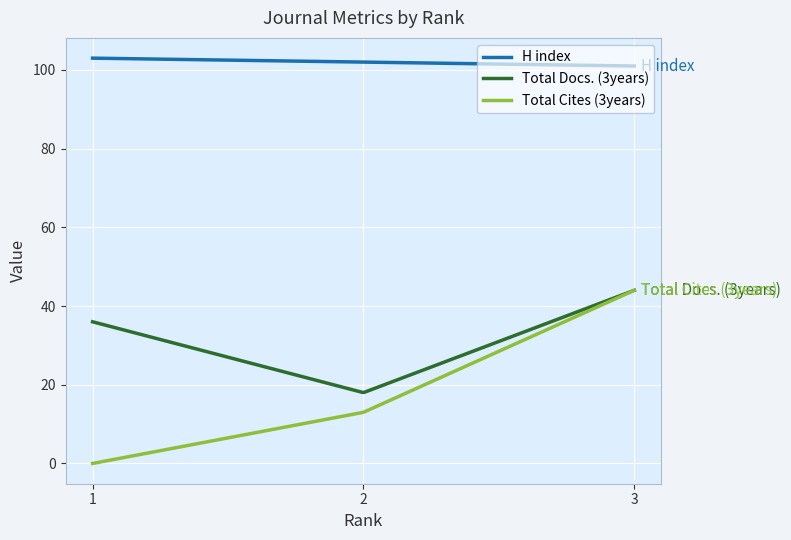

True or false: H index and Total Docs. (3years) intersect in this chart.

False